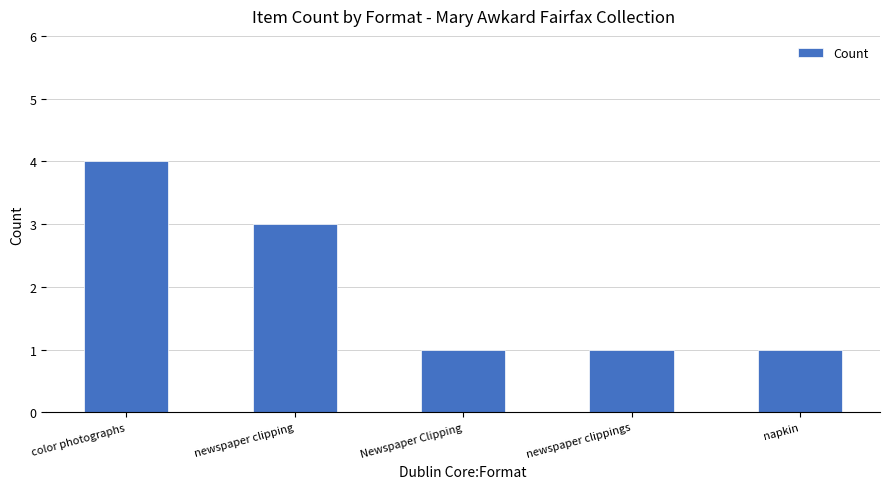

What is the sum of all values?

10